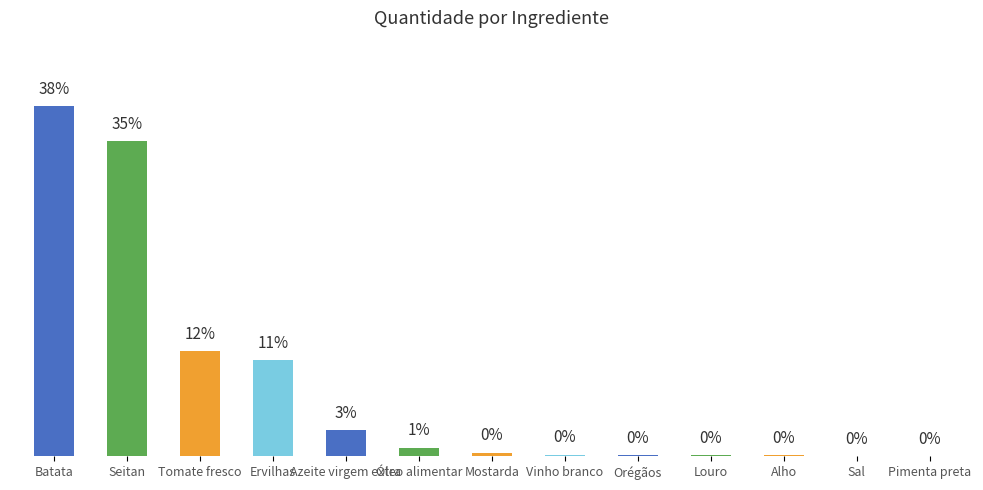

At which label is the value closest to 19?

Tomate fresco